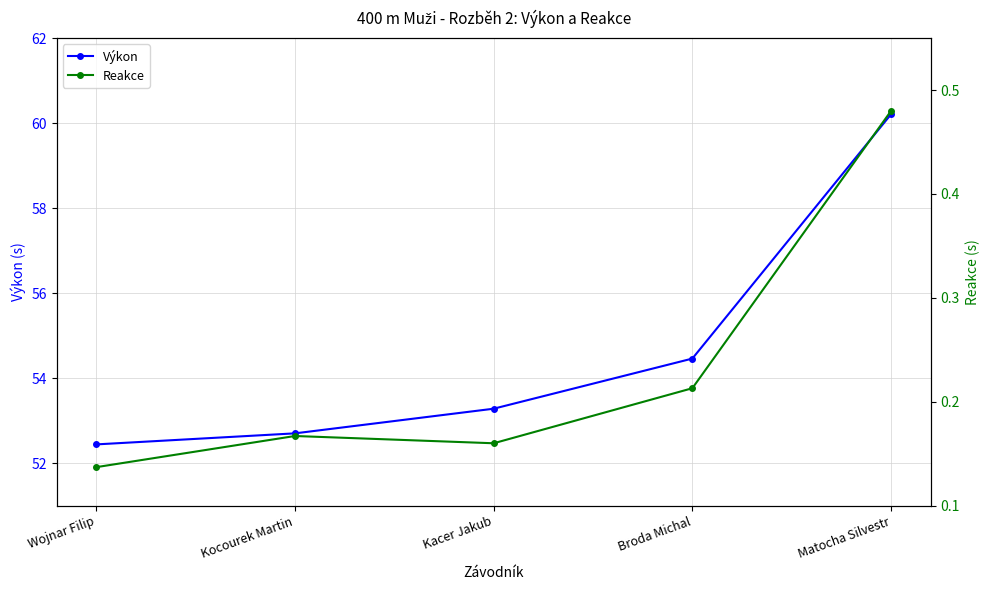

What are all the series names shown in the legend?

Výkon, Reakce